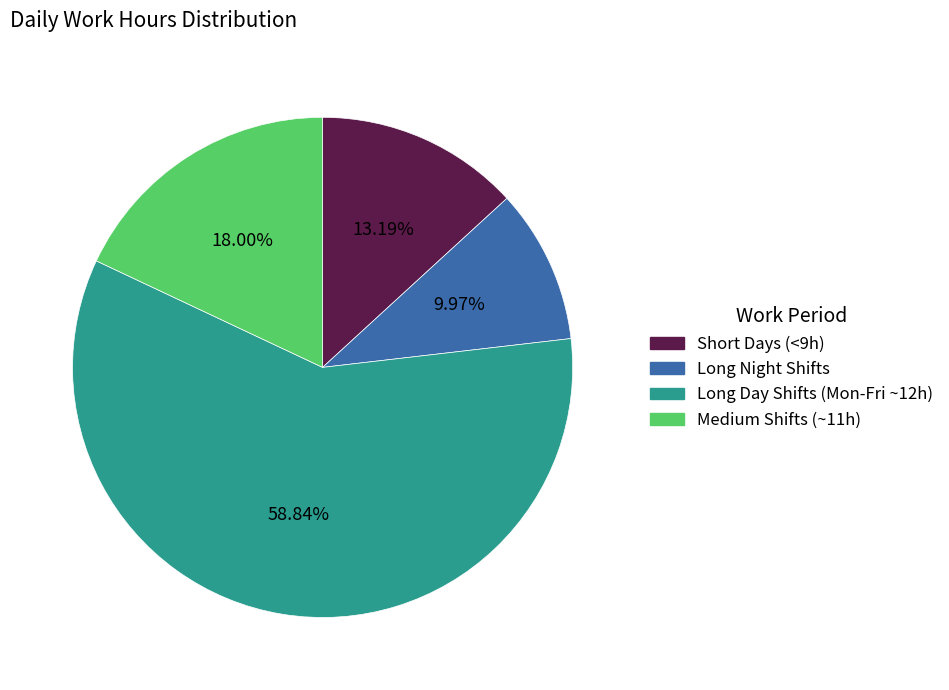

Is there any slice that represents more than half of the pie?

Yes